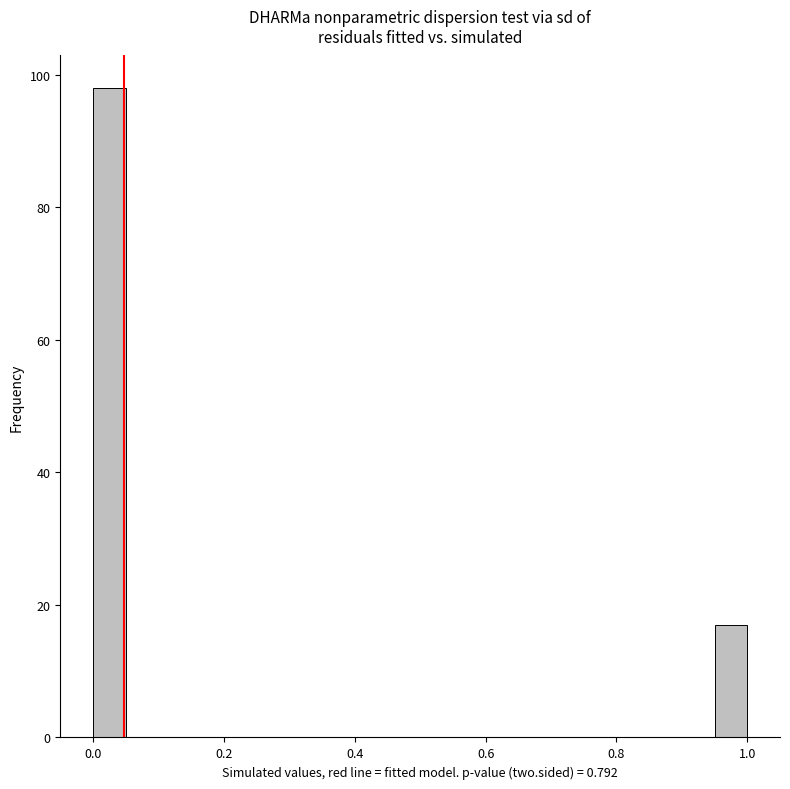

Around what value on the x-axis is the tallest bar? Give the approximate position of its centre, as read against the axis.

0.02